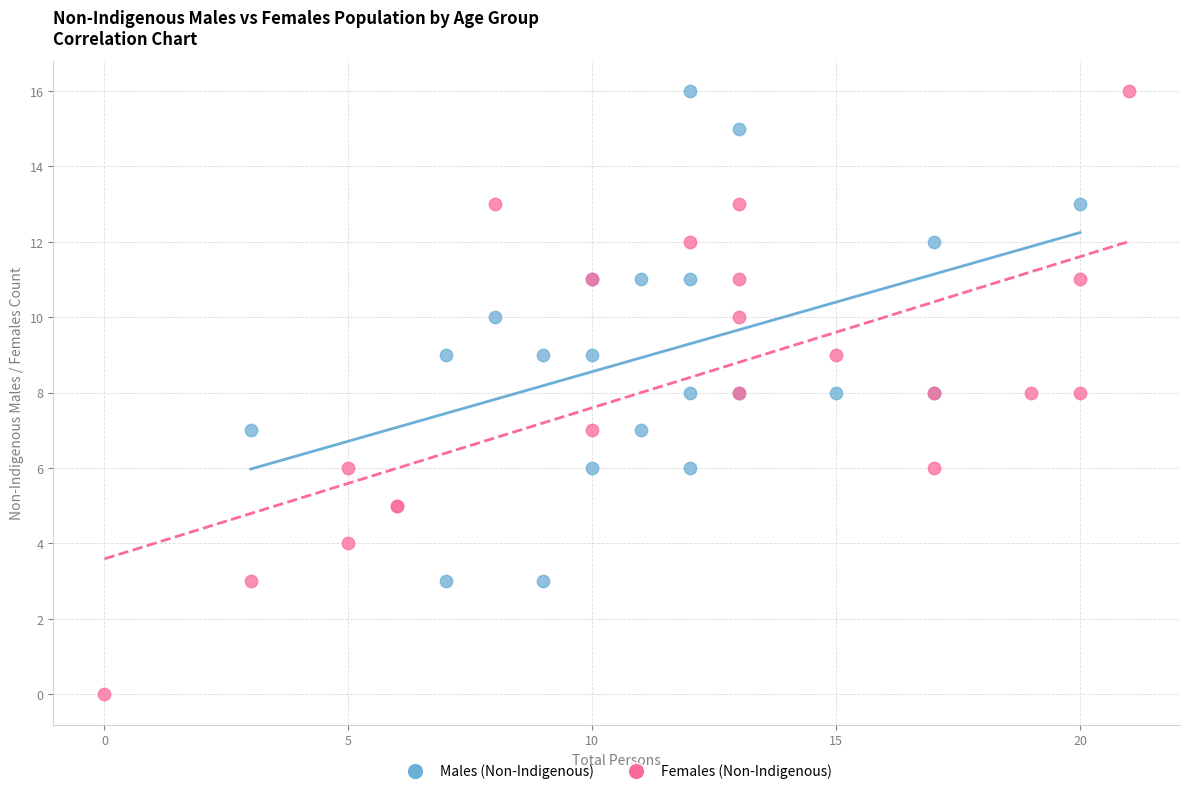

Which series has the largest Y range (max minus min)?

Females (Non-Indigenous)